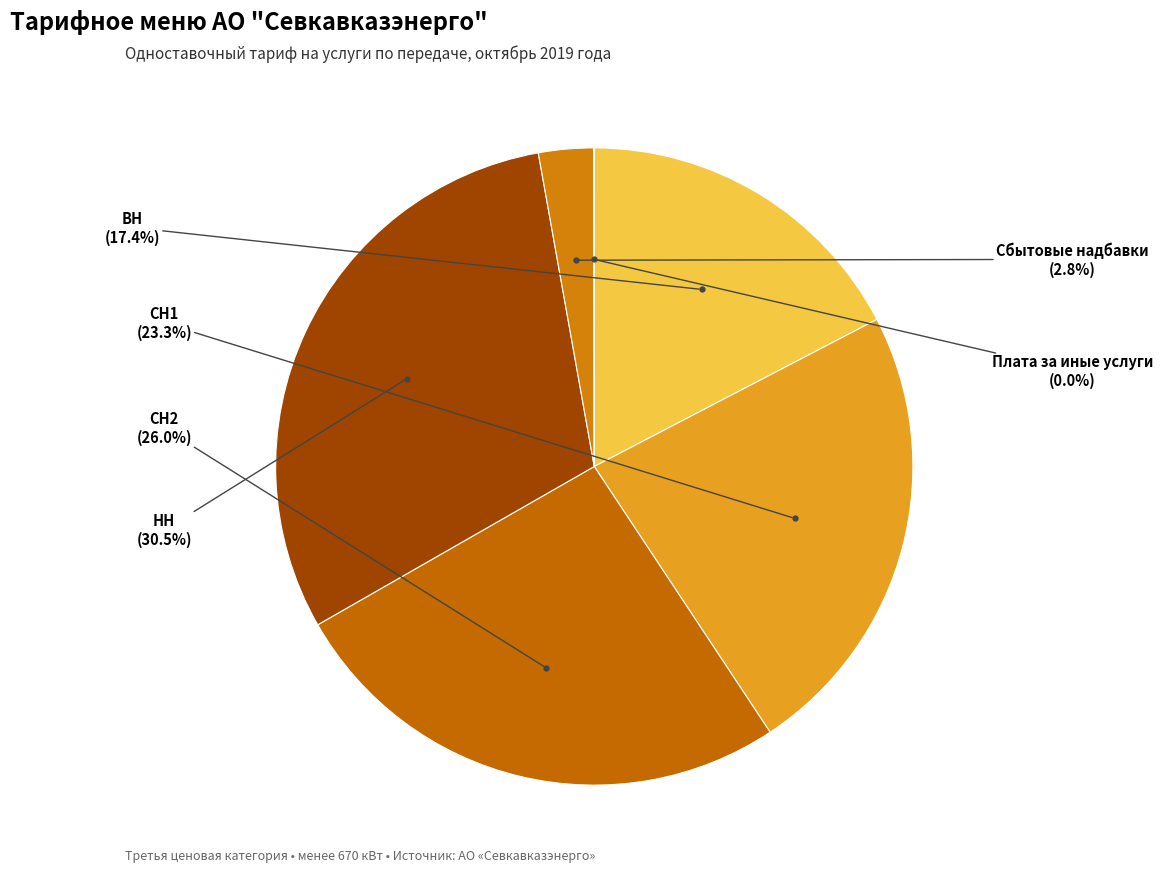

Count the number of slices in the pie.

6